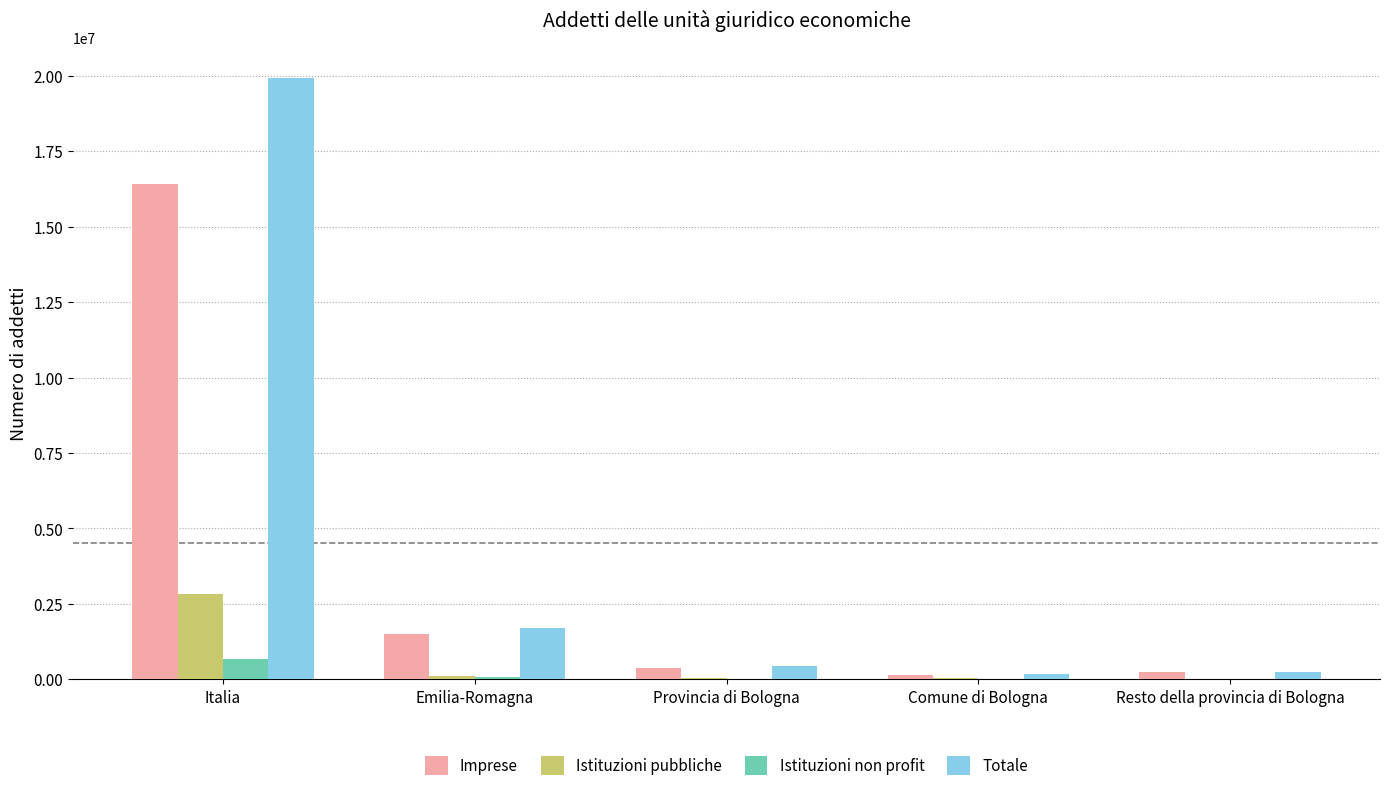

At which label does Totale first exceed 436056?

Italia